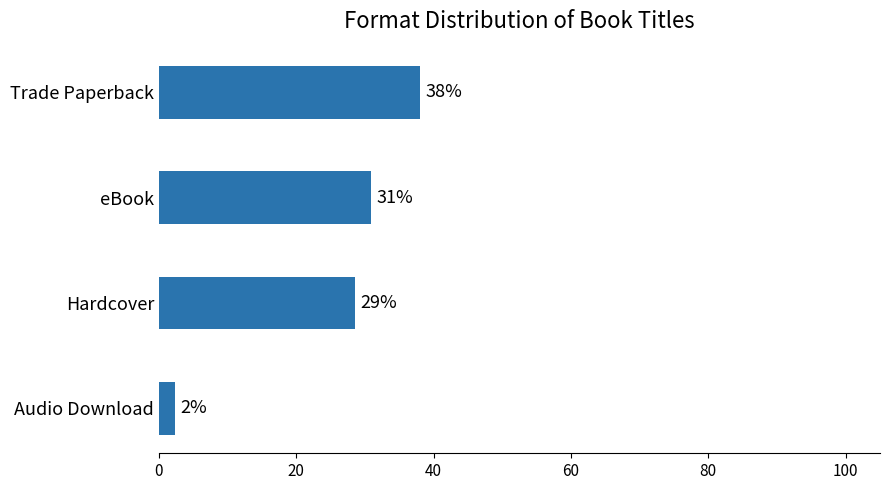

Are the bars grouped side by side (vs. stacked)?

No